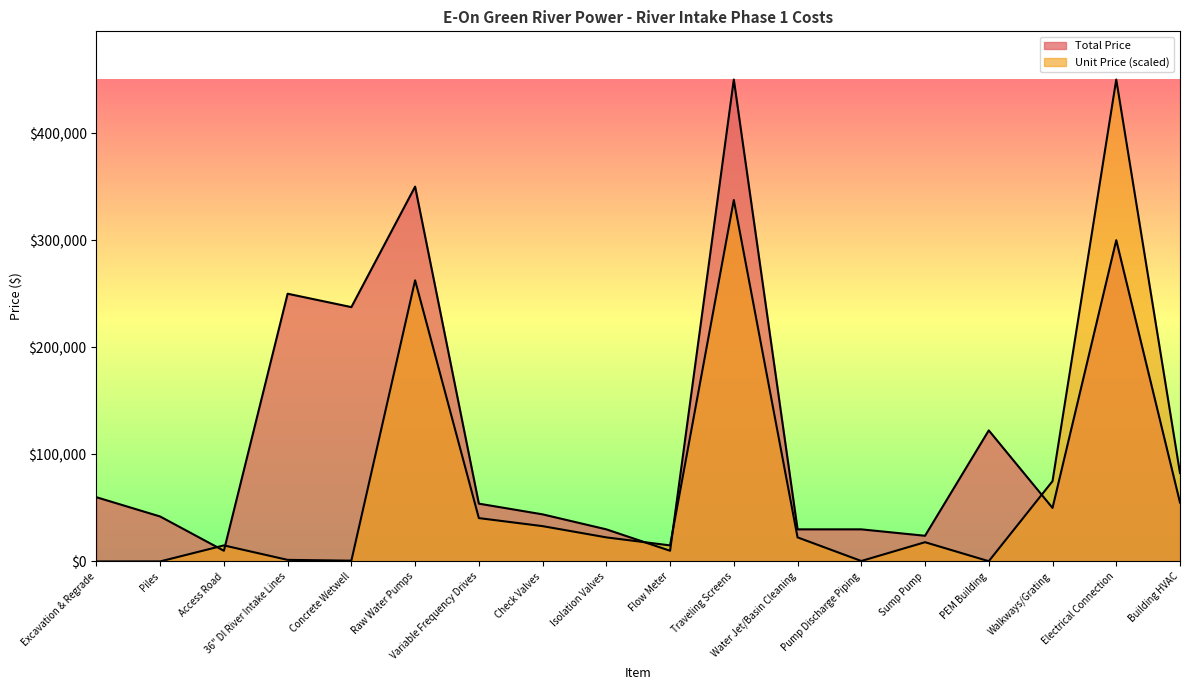

What value does the Unit Price series have at Water Jet/Basin Cleaning?

22500.0